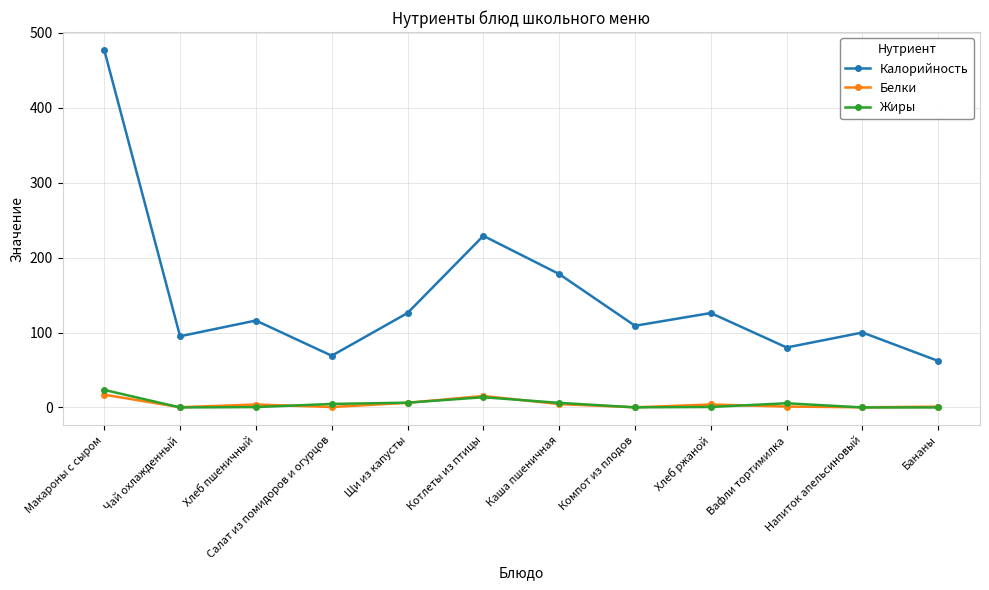

What is the difference between the highest and lowest values at Бананы?

62.0